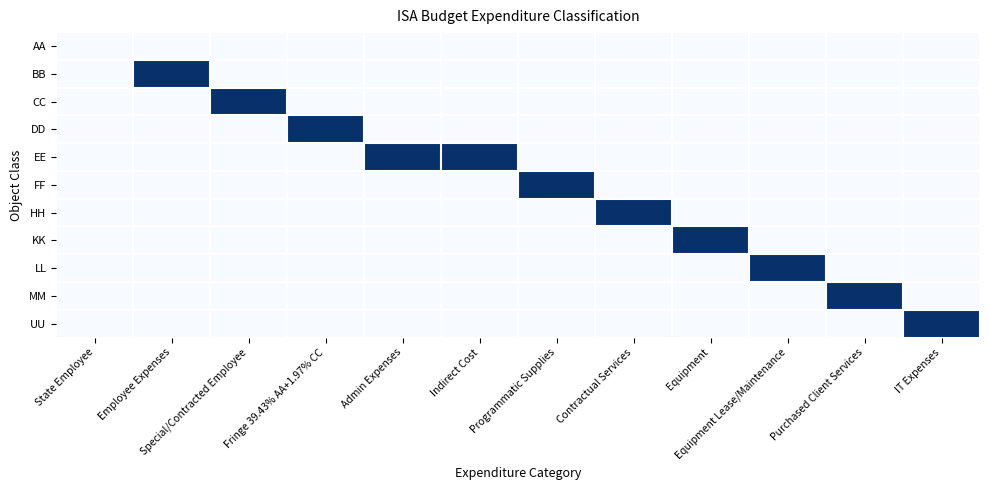

Rank the series by their maximum value, from highest to lowest.

BB, CC, DD, EE, FF, HH, KK, LL, MM, UU, AA